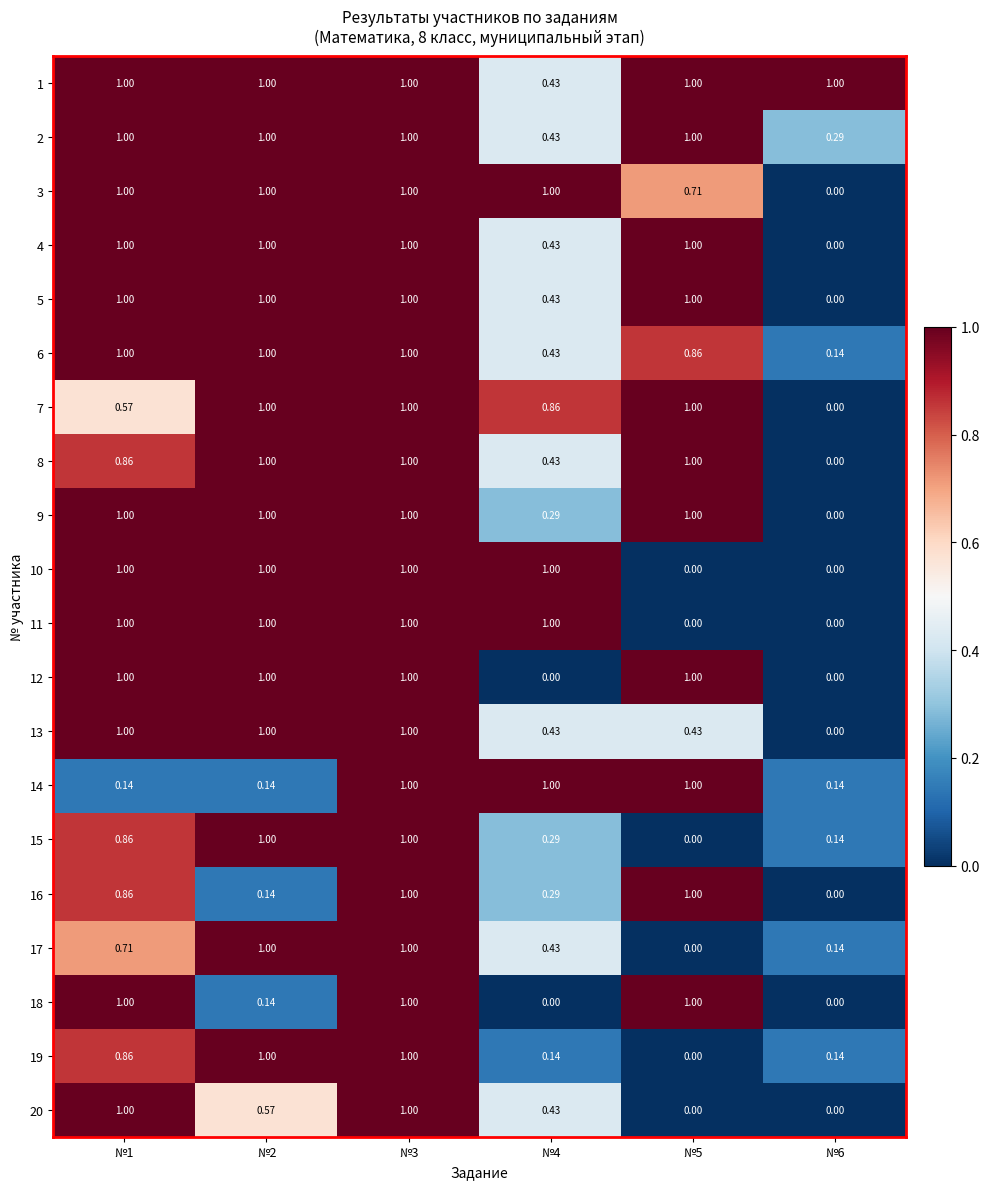

How many distinct data groups are displayed?

20